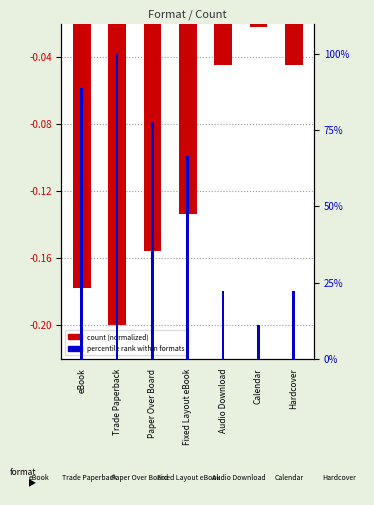

Rank the categories by percentile rank value from highest to lowest.

Trade Paperback, eBook, Paper Over Board, Fixed Layout eBook, Audio Download, Hardcover, Calendar